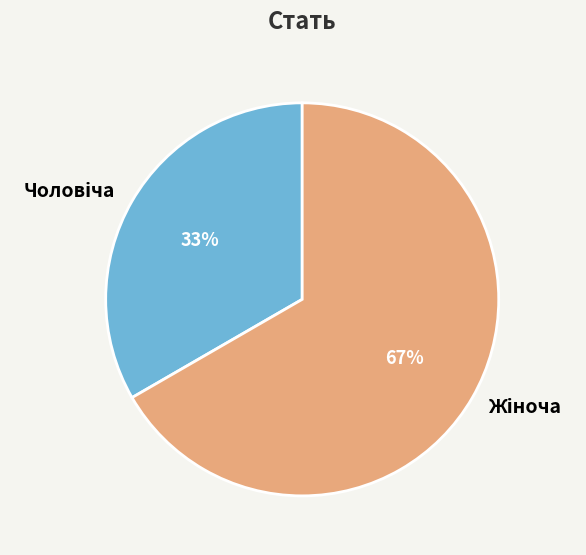

Is there a majority slice in this chart?

Yes